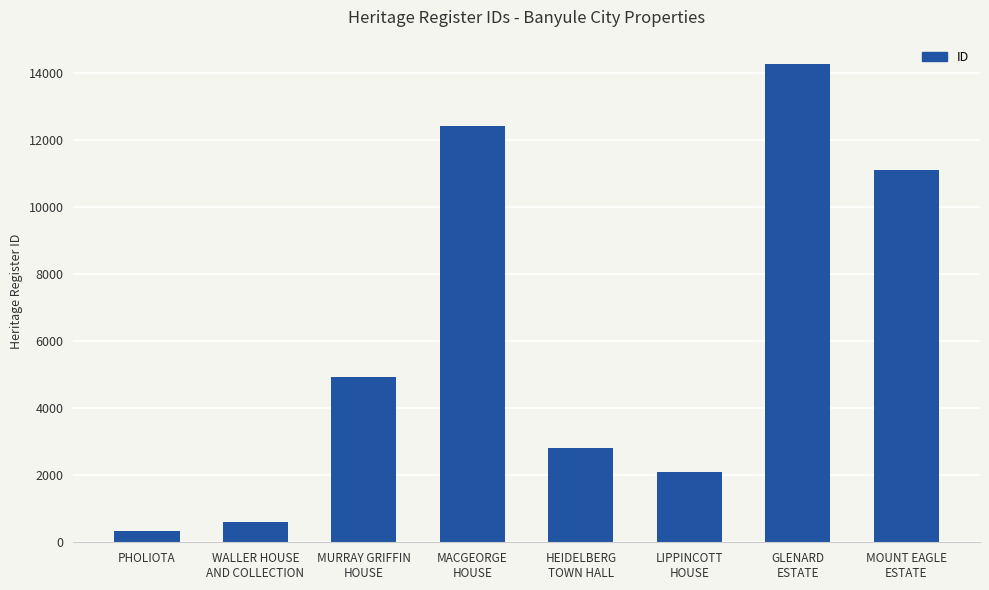

What is the change in value from PHOLIOTA to MACGEORGE
HOUSE?

+12070